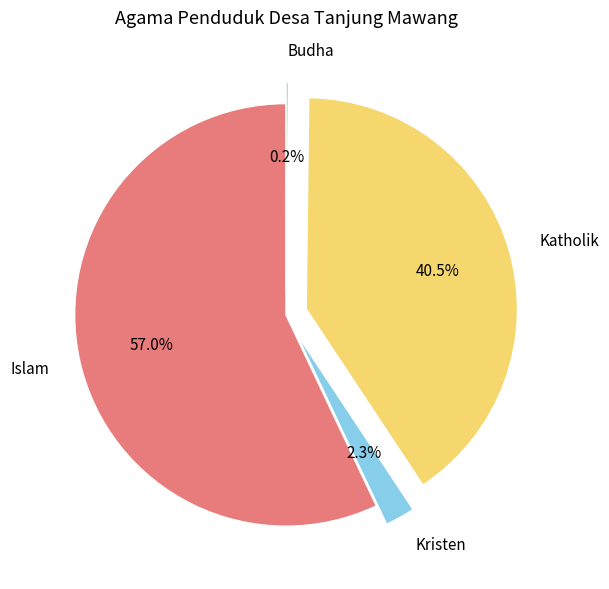

What percentage do Kristen and Islam together represent?

59.3%